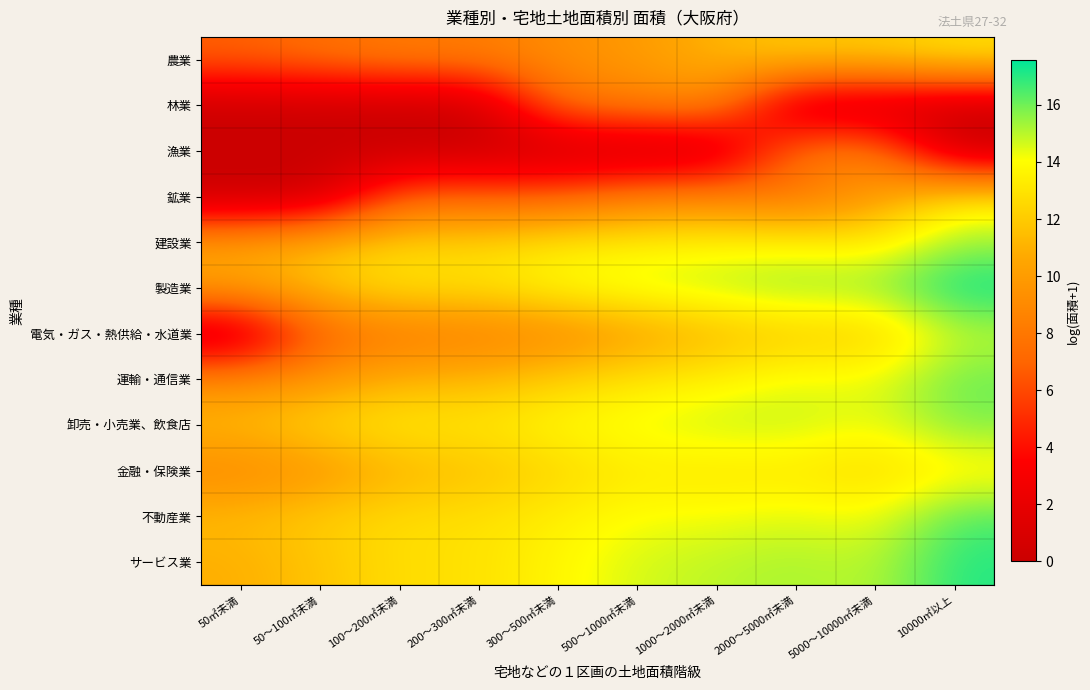

At 500～1000㎡未満, list the series in order from smallest to largest.

漁業, 林業, 鉱業, 農業, 電気・ガス・熱供給・水道業, 運輸・通信業, 金融・保険業, 建設業, 不動産業, 卸売・小売業、飲食店, サービス業, 製造業